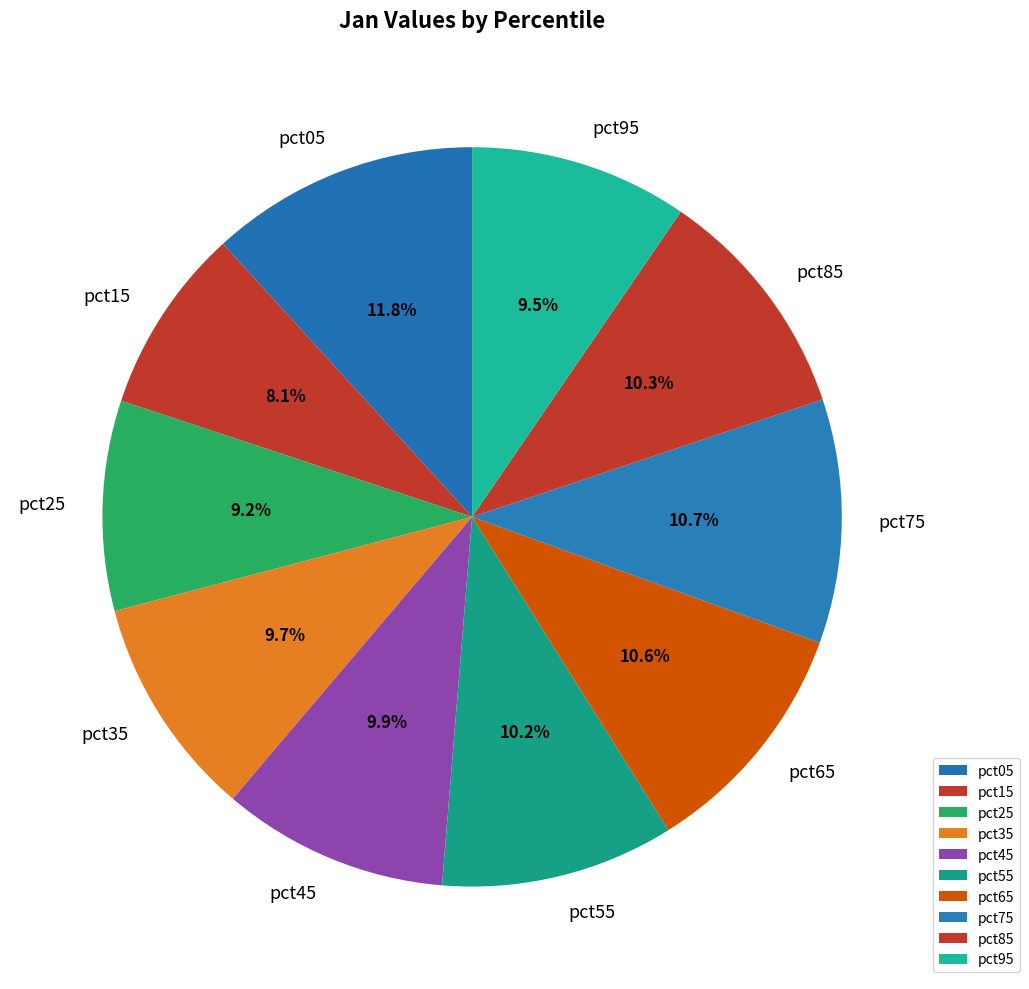

Which slice is the largest?

pct05